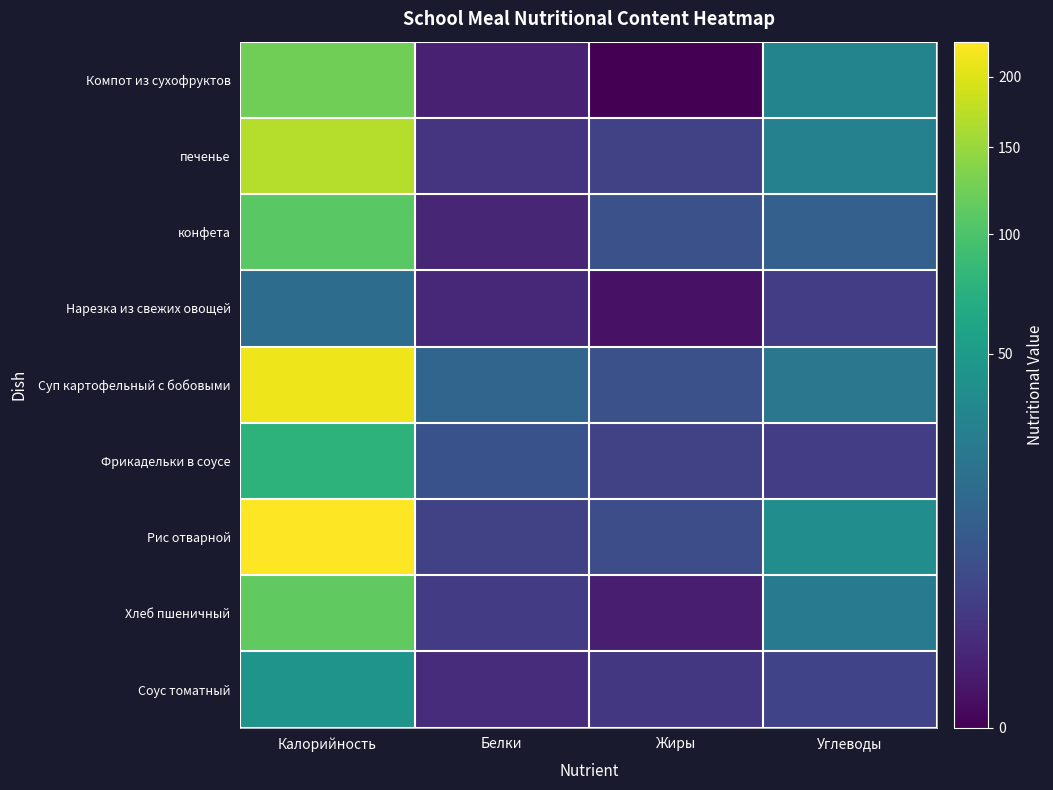

Reading left to right, transcribe all the data shown in this chart.

Компот из сухофруктов: Калорийность=124.0	Белки=0.6	Жиры=0.0	Углеводы=31.4
печенье: Калорийность=169.0	Белки=2.0	Жиры=4.0	Углеводы=29.0
конфета: Калорийность=109.0	Белки=0.8	Жиры=7.0	Углеводы=12.0
Нарезка из свежих овощей: Калорийность=17.0	Белки=0.9	Жиры=0.1	Углеводы=3.2
Суп картофельный с бобовыми: Калорийность=213.0	Белки=14.0	Жиры=7.0	Углеводы=22.3
Фрикадельки в соусе: Калорийность=76.5	Белки=7.4	Жиры=3.7	Углеводы=3.2
Рис отварной: Калорийность=228.0	Белки=3.8	Жиры=6.2	Углеводы=38.6
Хлеб пшеничный: Калорийность=113.0	Белки=3.0	Жиры=0.5	Углеводы=24.0
Соус томатный: Калорийность=44.0	Белки=1.3	Жиры=2.4	Углеводы=4.2